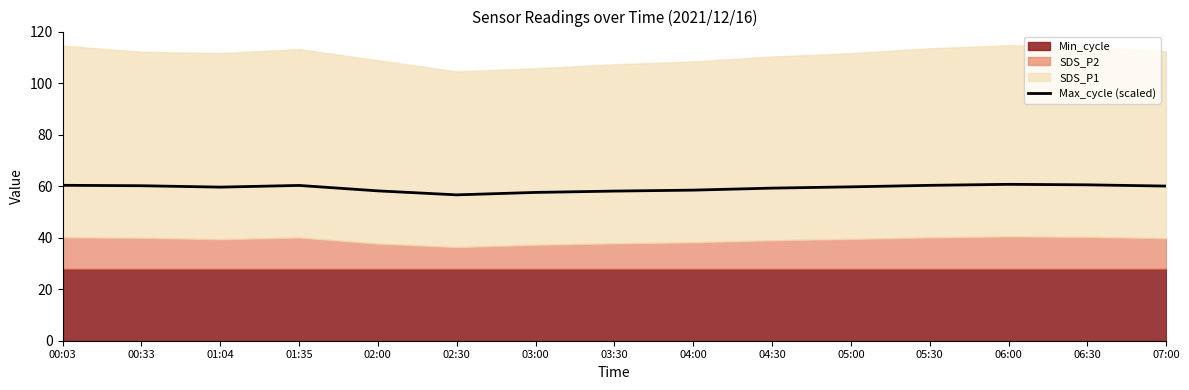

Does the chart display data point markers on the line(s)?

No